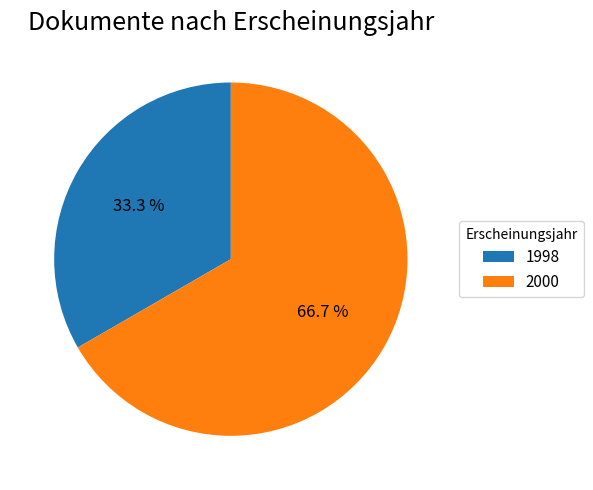

Count the number of slices in the pie.

2